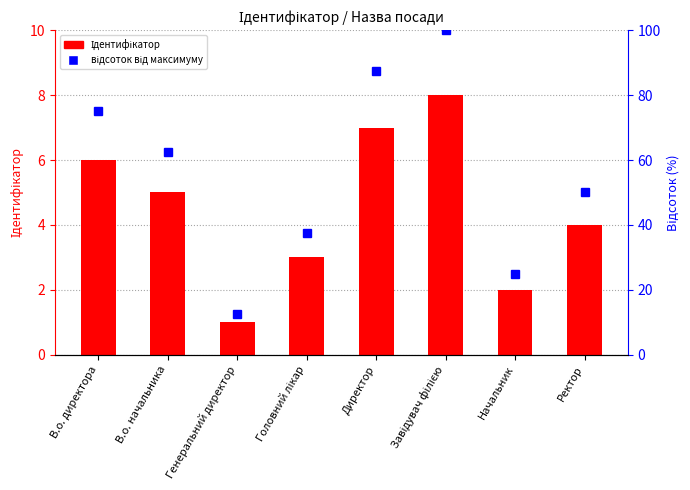

Which category has the highest value across all series?

Завідувач філією